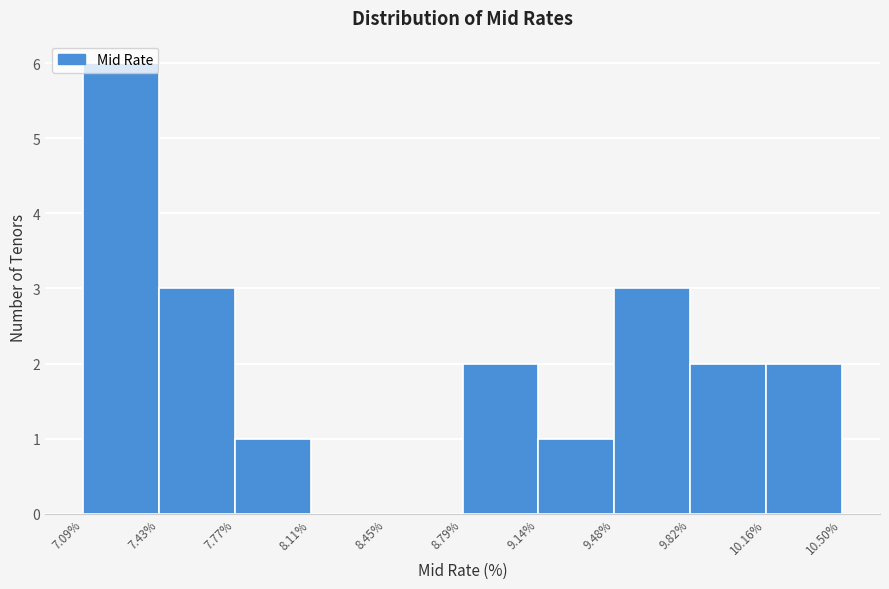

Reading left to right, list every bar in this chart as the range it spans on the x-axis followed by its height. The values are not printed on the chart, so give them approximately, as read against the axis.

7.09% to 7.43%: 6
7.43% to 7.77%: 3
7.77% to 8.11%: 1
8.11% to 8.45%: 0
8.45% to 8.79%: 0
8.79% to 9.14%: 2
9.14% to 9.48%: 1
9.48% to 9.82%: 3
9.82% to 10.16%: 2
10.16% to 10.50%: 2